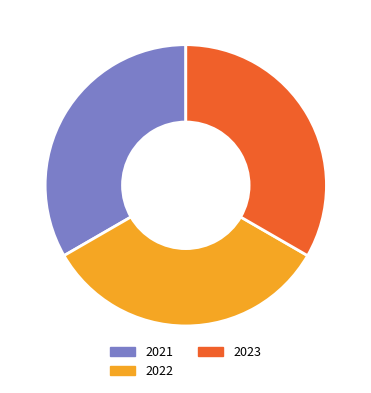

What is the ratio of the value at 2021 to the value at 2022?

1.0